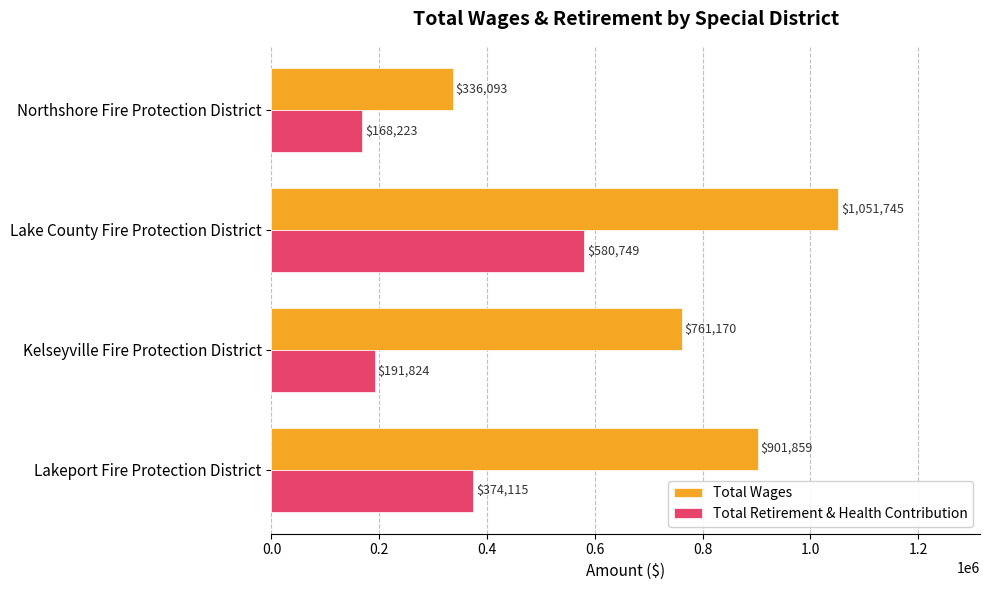

What is the difference between the maximum and minimum values in the Total Wages series?

715652